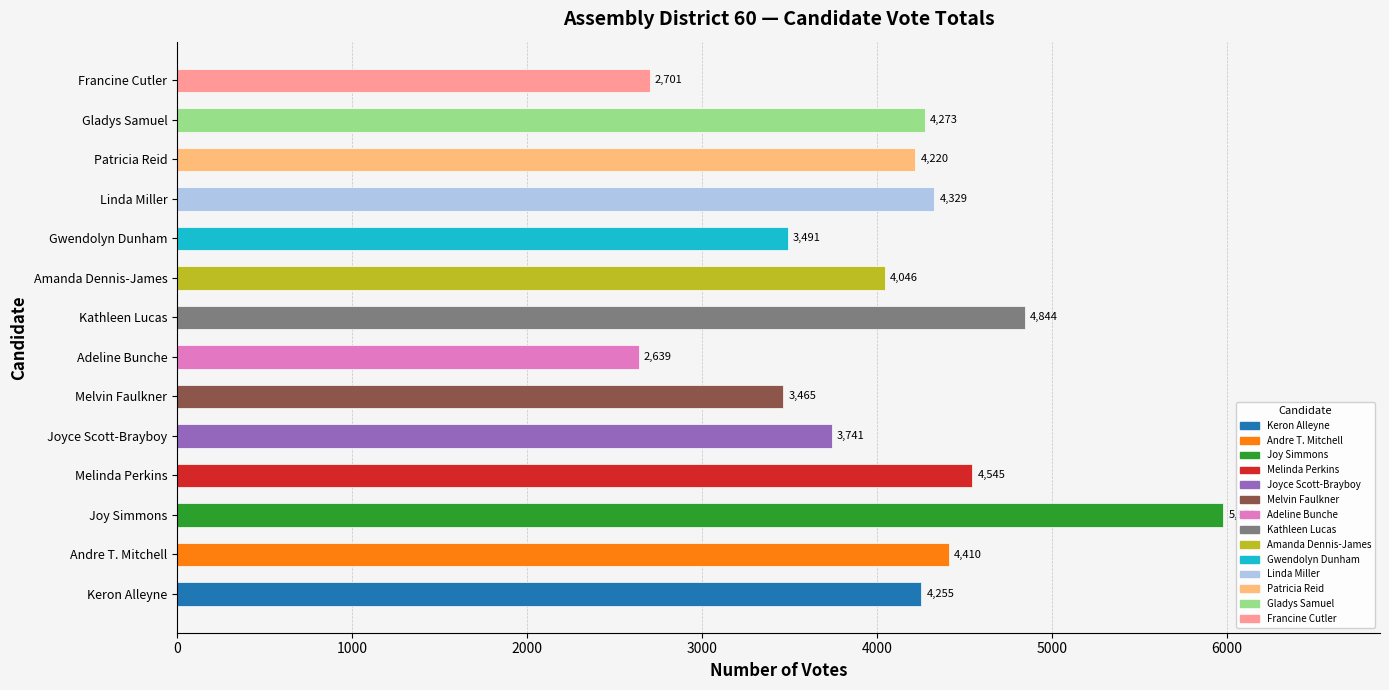

Approximately how many times larger is the value at Amanda Dennis-James compared to Adeline Bunche?

1.5